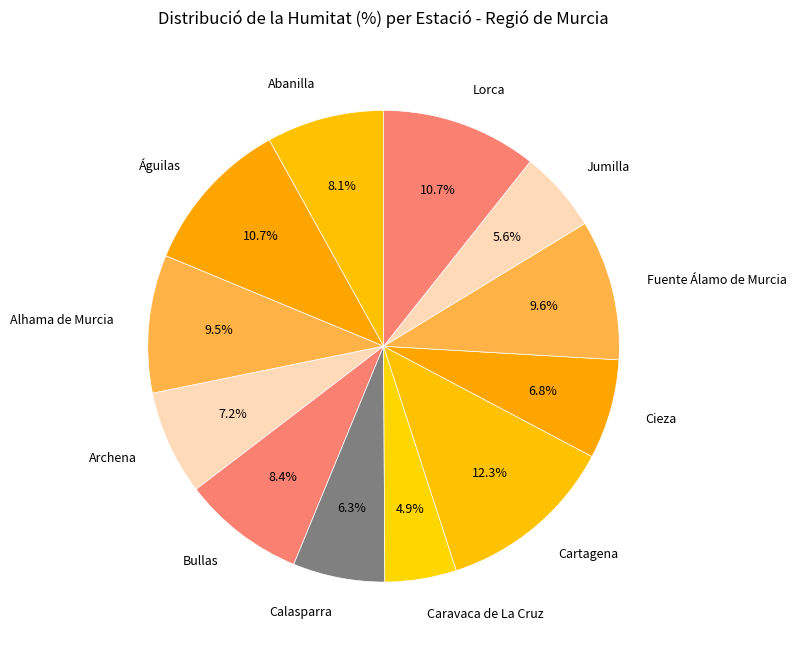

Which slice is the smallest?

Caravaca de La Cruz